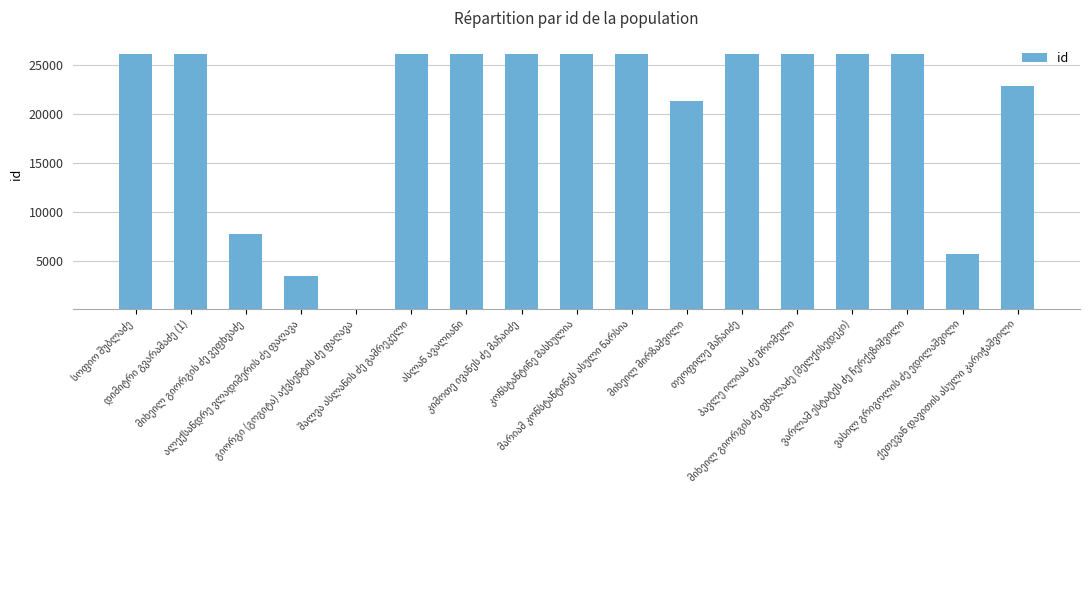

What is the maximum value shown in the chart?

26128